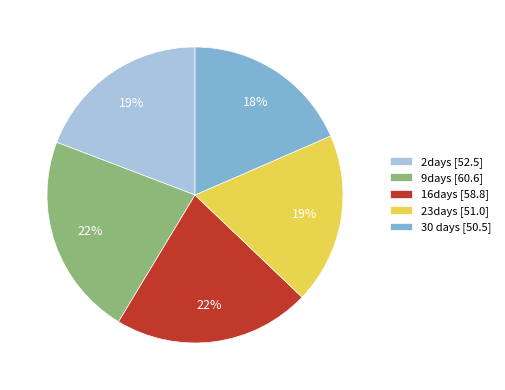

To the nearest percent, what is the difference between the 30 days and 2days slice percentages?

1%